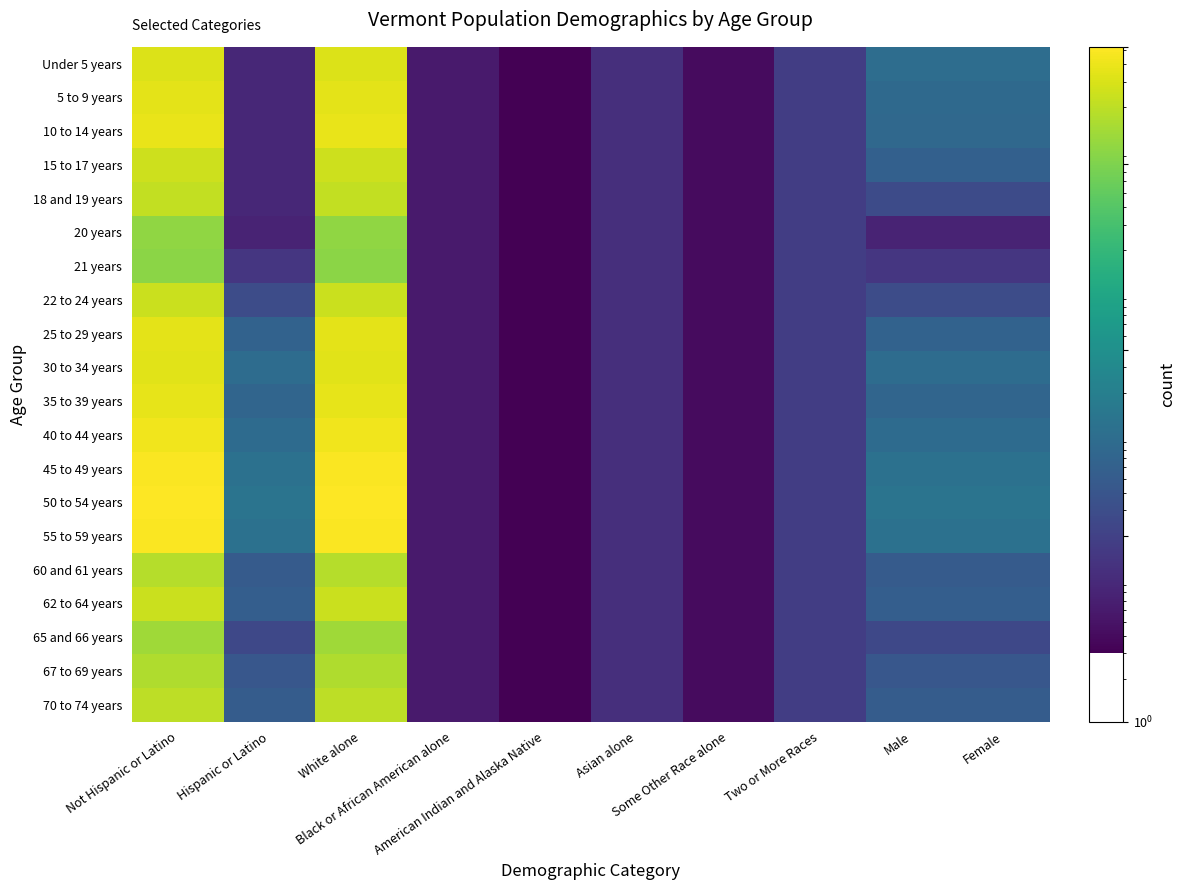

Which label corresponds to the largest value in the chart?

Not Hispanic or Latino